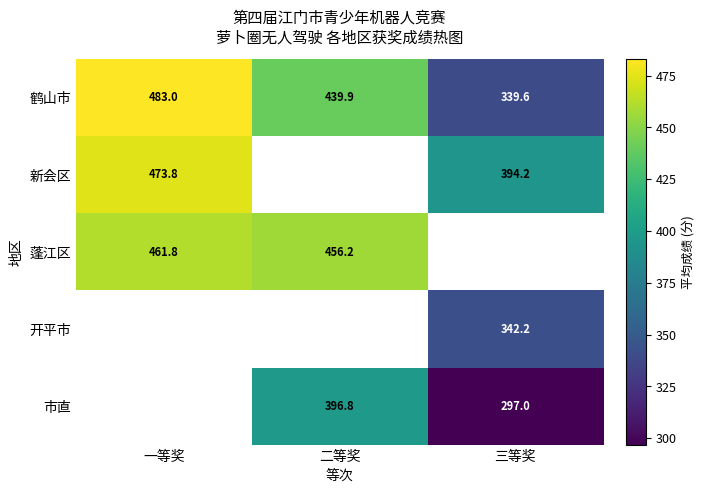

The 新会区 series shows 707.6 at 一等奖. True or false?

False